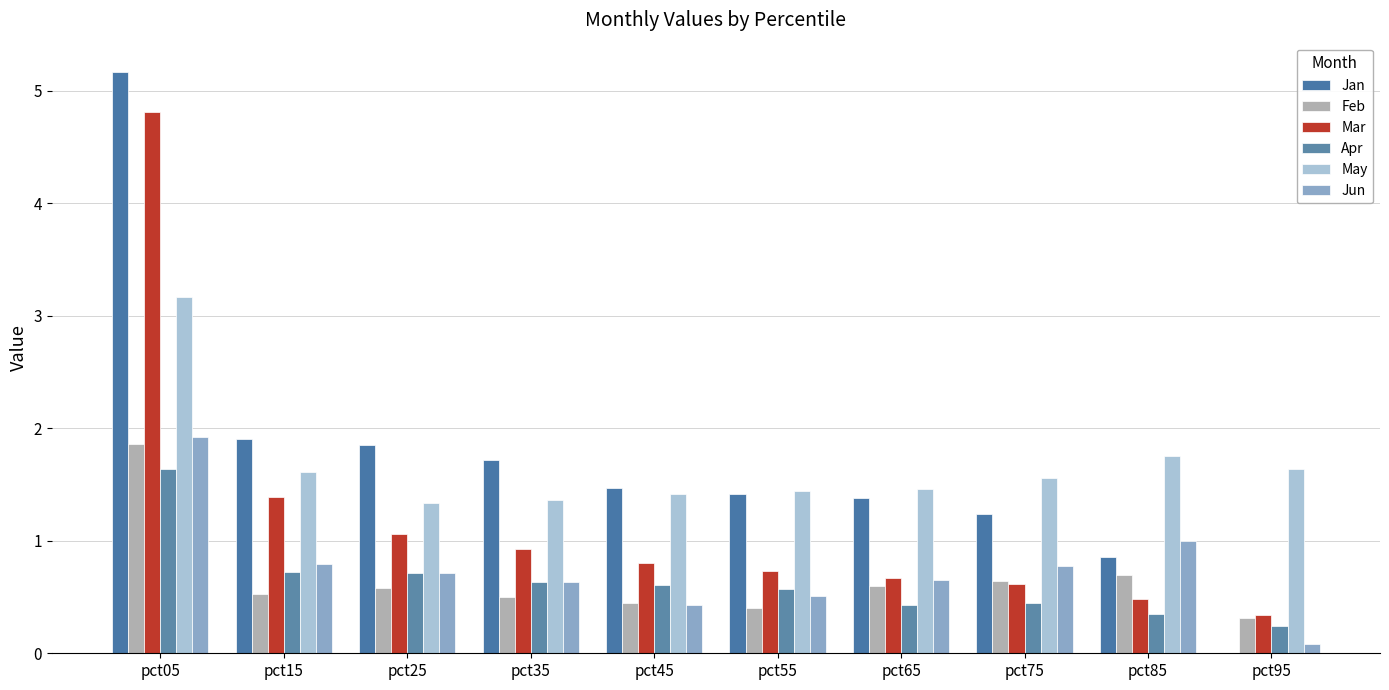

What is the difference between the maximum and minimum values in the Jun series?

1.8